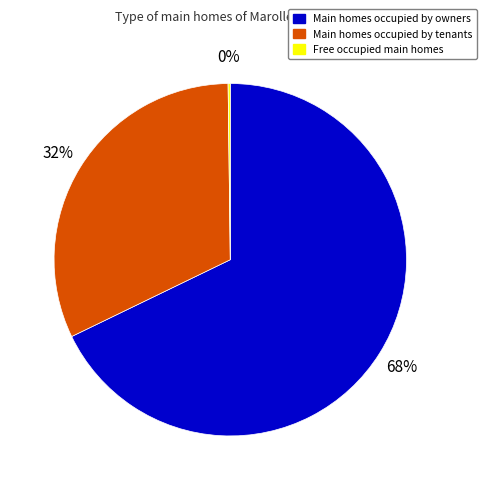

Between Main homes occupied by owners and Main homes occupied by tenants, which is larger?

Main homes occupied by owners